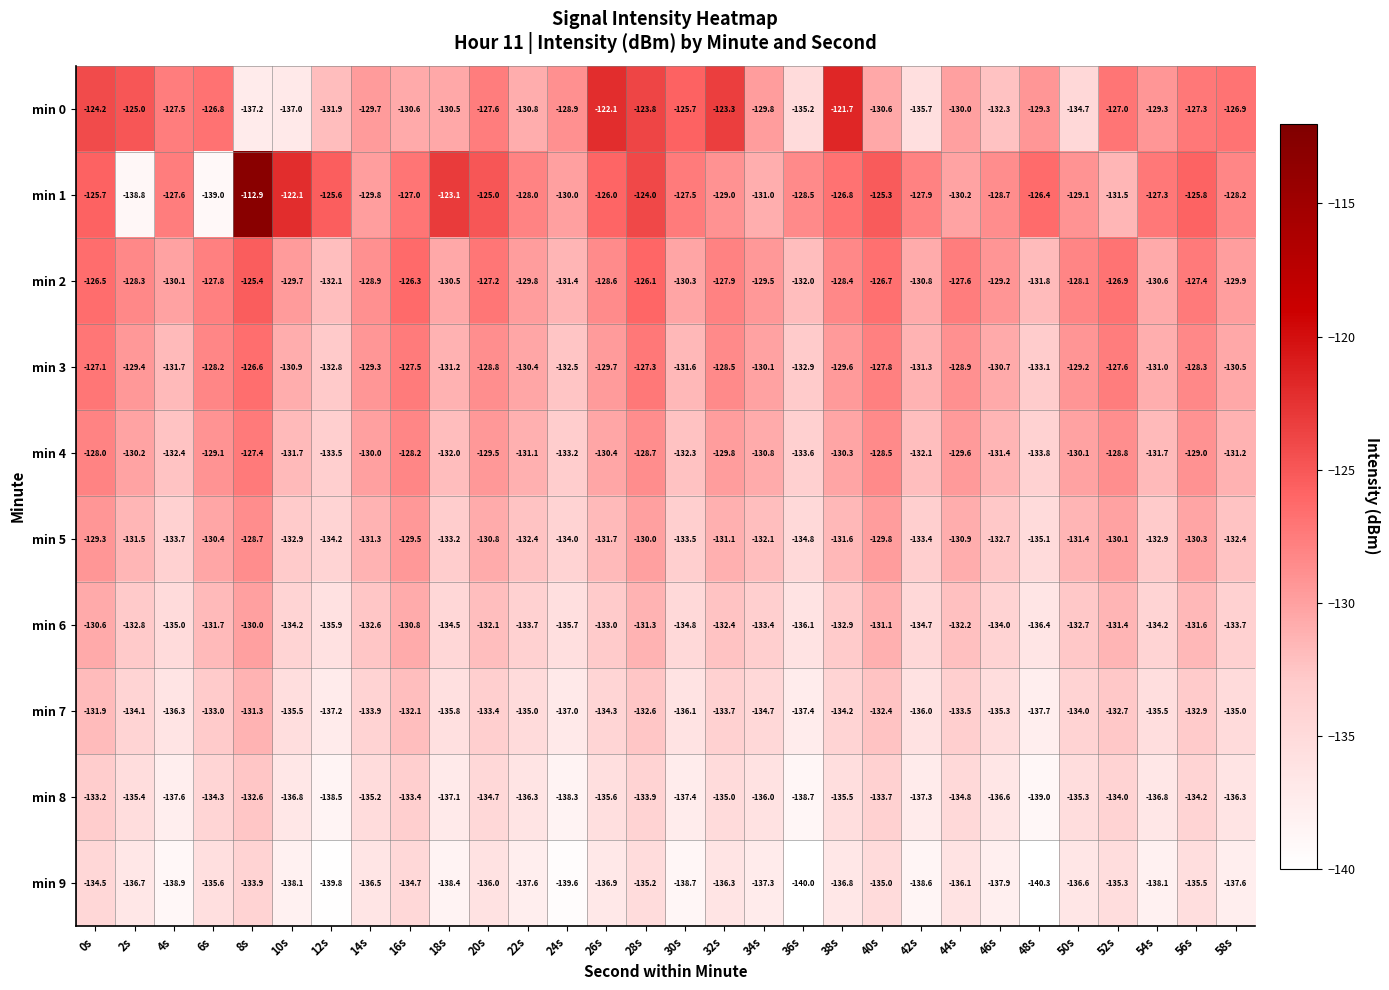

True or false: min 0 has a value of -123.3 at 32s.

True